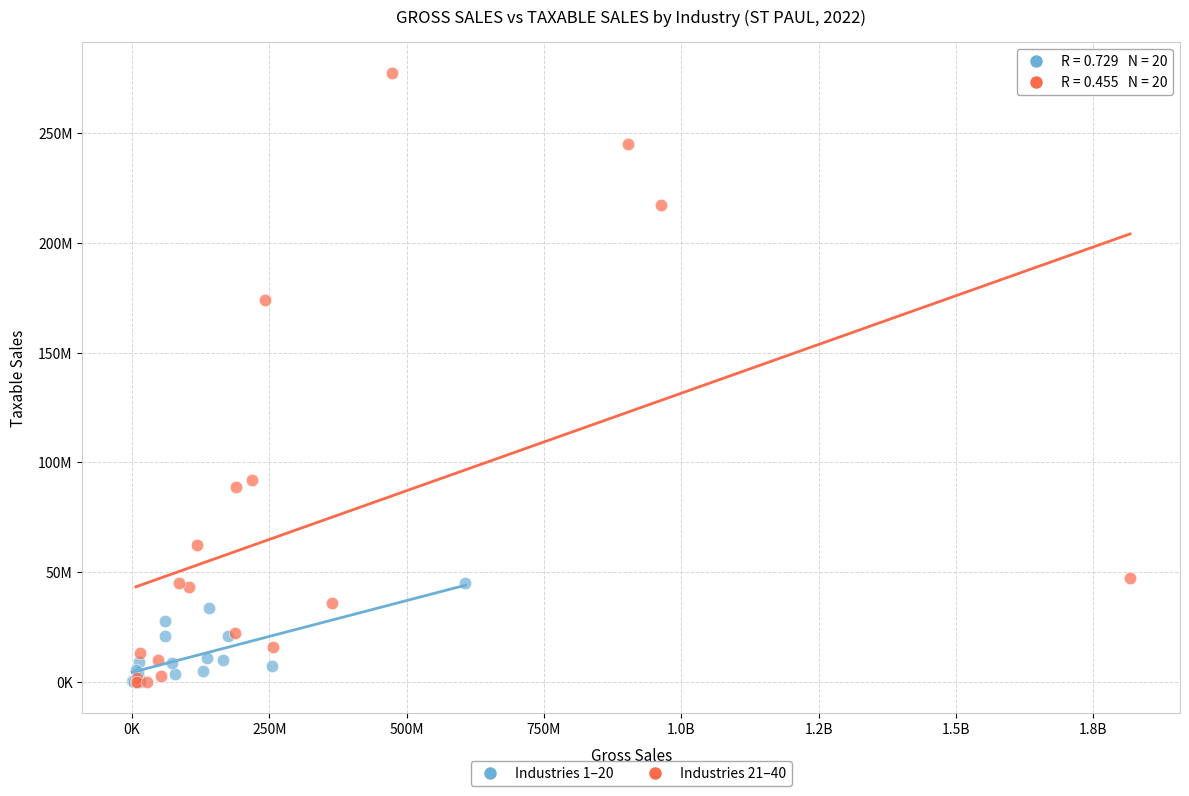

What are all the series names shown in the legend?

Industries 1–20, Industries 21–40